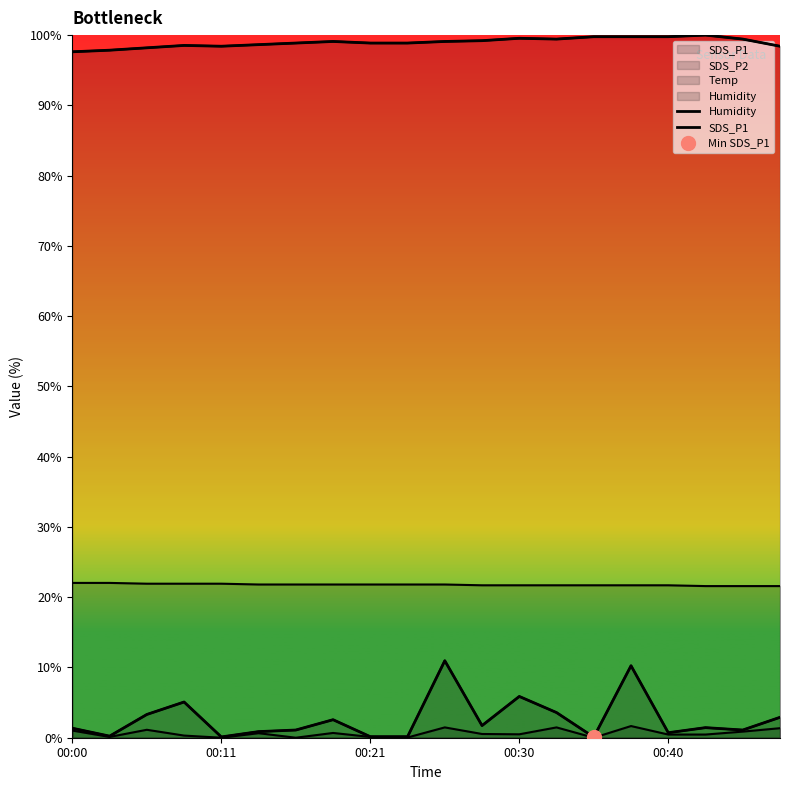

What is the approximate value of SDS_P1 at 00:11?

0.1